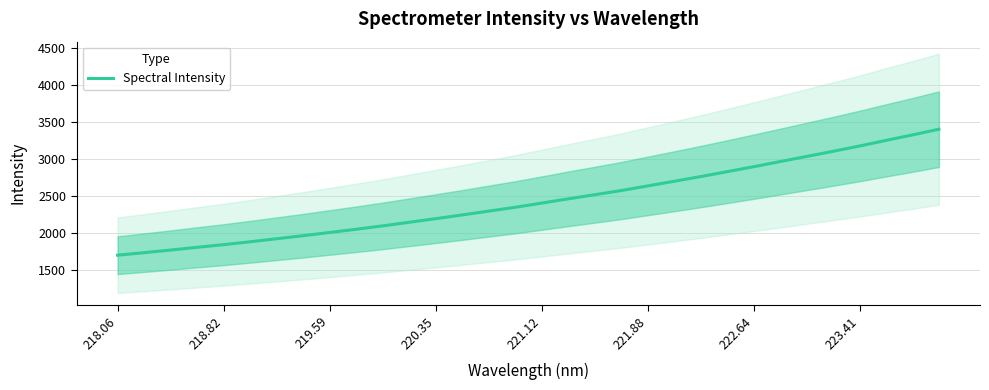

How many data points are less than 2401?

16